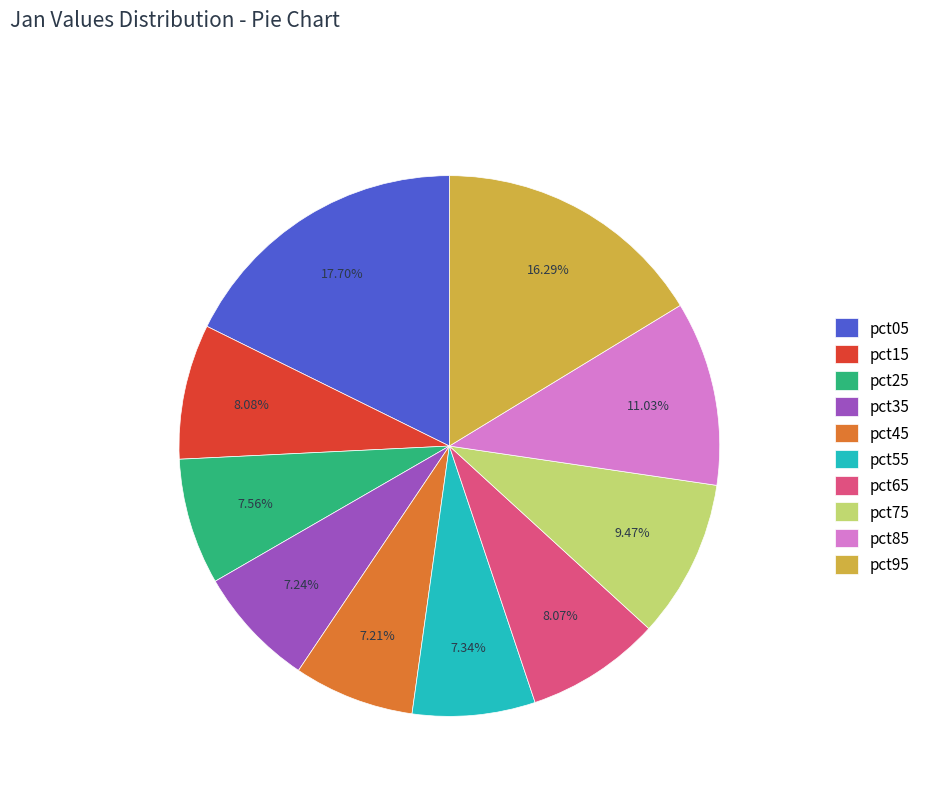

Between pct95 and pct05, which is larger?

pct05